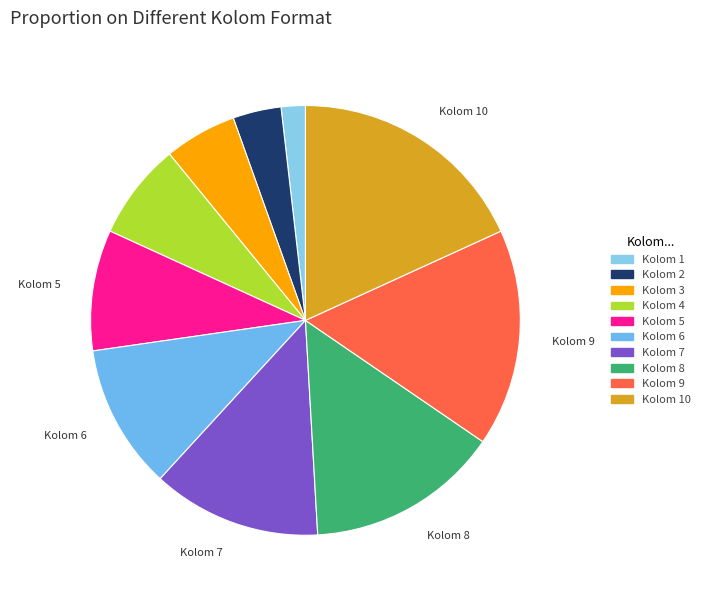

Count the number of slices in the pie.

10